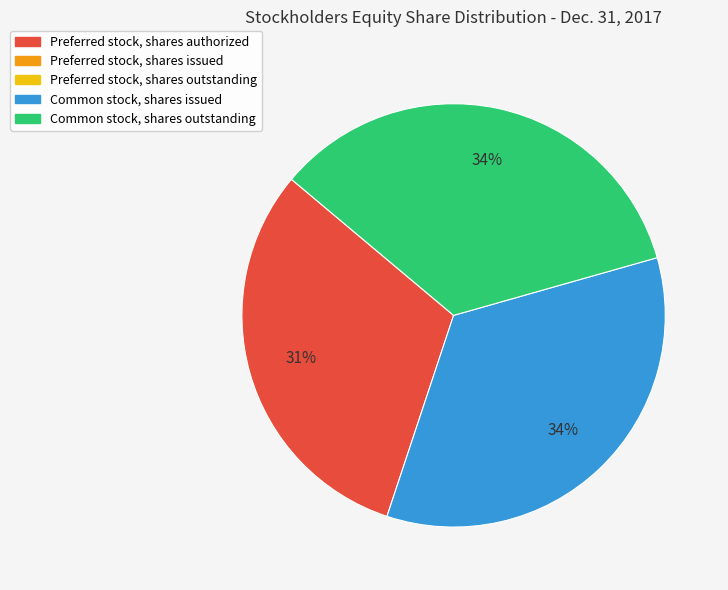

To the nearest percent, what is the average slice percentage?

33%